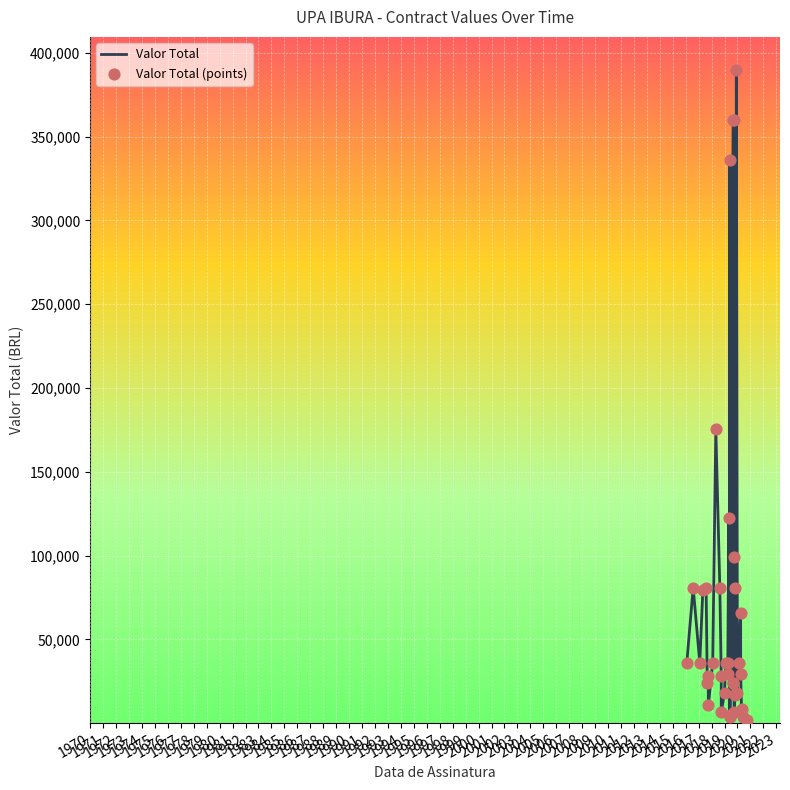

Which series has the largest Y range (max minus min)?

Valor Total